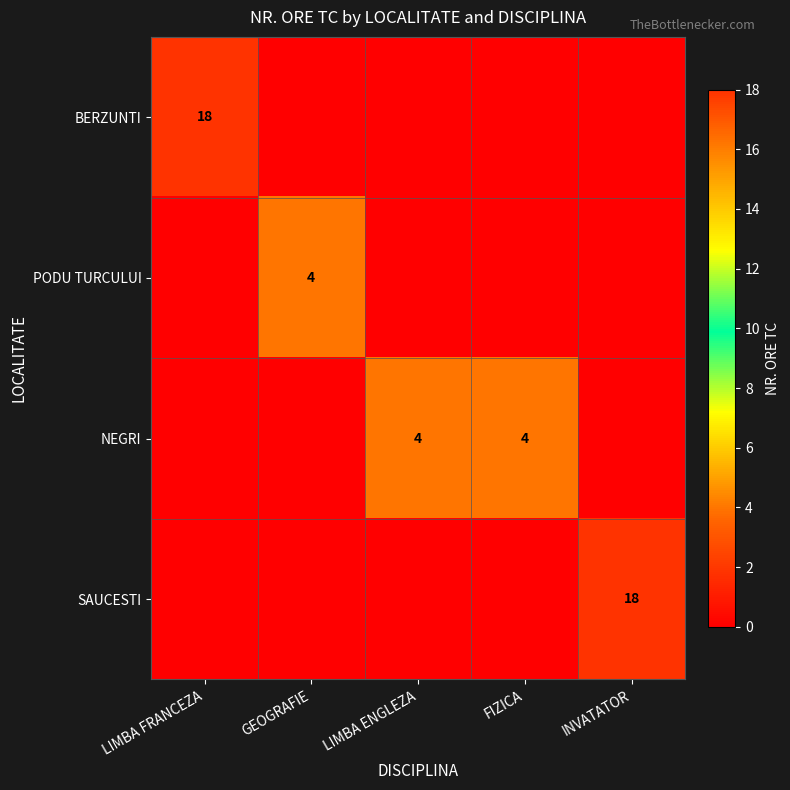

What is the sum of the NEGRI values at LIMBA ENGLEZA and FIZICA?

8